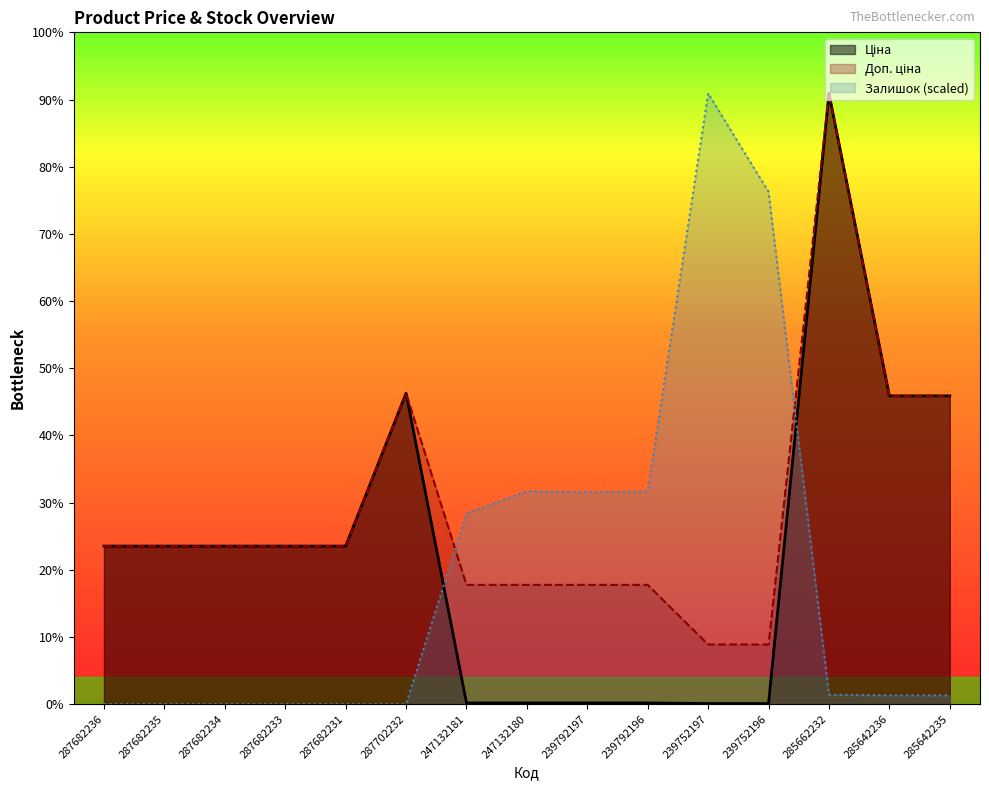

Reading right to left, what are all the values shown in this chart?

Ціна: 285642235=29294.9	285642236=29294.9	285662232=58037.0	239752196=56.7	239752197=56.7	239792196=113.3	239792197=113.3	247132180=113.3	247132181=113.3	287702232=29548.9	287682231=15019.2	287682233=15019.2	287682234=15019.2	287682235=15019.2	287682236=15019.2
Доп. ціна: 285642235=29294.9	285642236=29294.9	285662232=58037.0	239752196=5667.0	239752197=5667.0	239792196=11334.0	239792197=11334.0	247132180=11334.0	247132181=11334.0	287702232=29548.9	287682231=15019.2	287682233=15019.2	287682234=15019.2	287682235=15019.2	287682236=15019.2
Залишок: 285642235=837.1	285642236=837.1	285662232=906.8	239752196=48689.7	239752197=58037.0	239792196=20229.3	239792197=20159.5	247132180=20229.3	247132181=18136.6	287702232=0.0	287682231=0.0	287682233=0.0	287682234=0.0	287682235=0.0	287682236=0.0